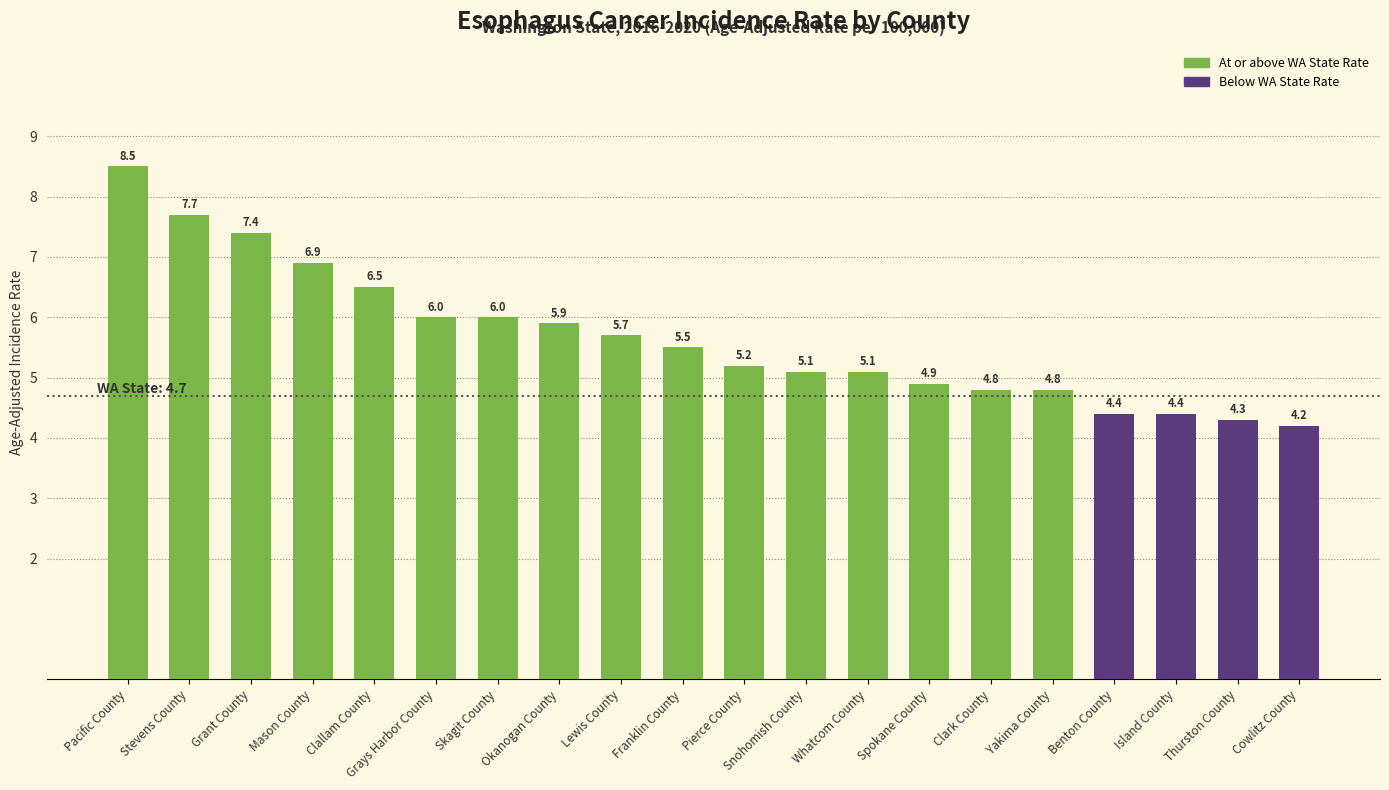

What is the label of the 7th bar from the left?

Skagit County